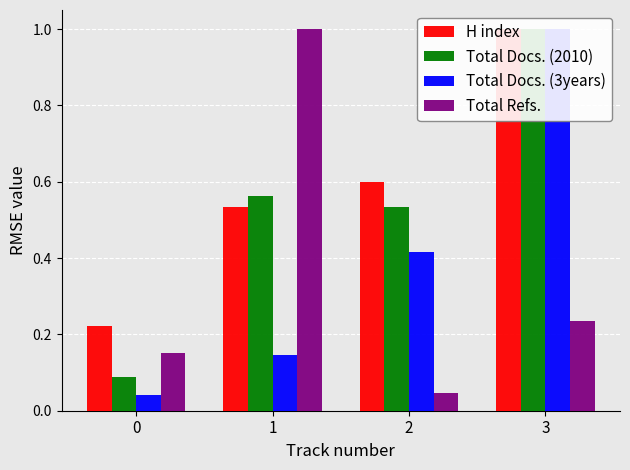

Rank the categories by Total Refs. value from highest to lowest.

1, 3, 0, 2